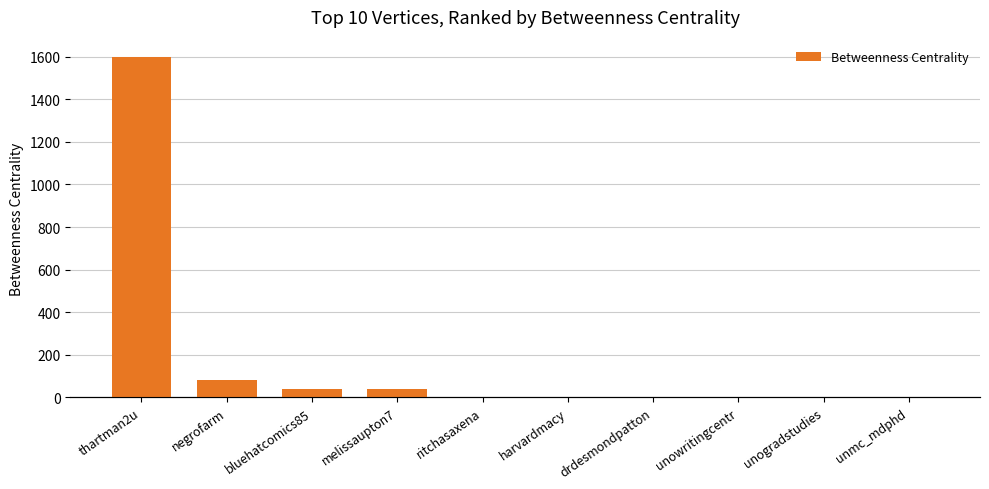

The value at ritchasaxena is 0.3. True or false?

False